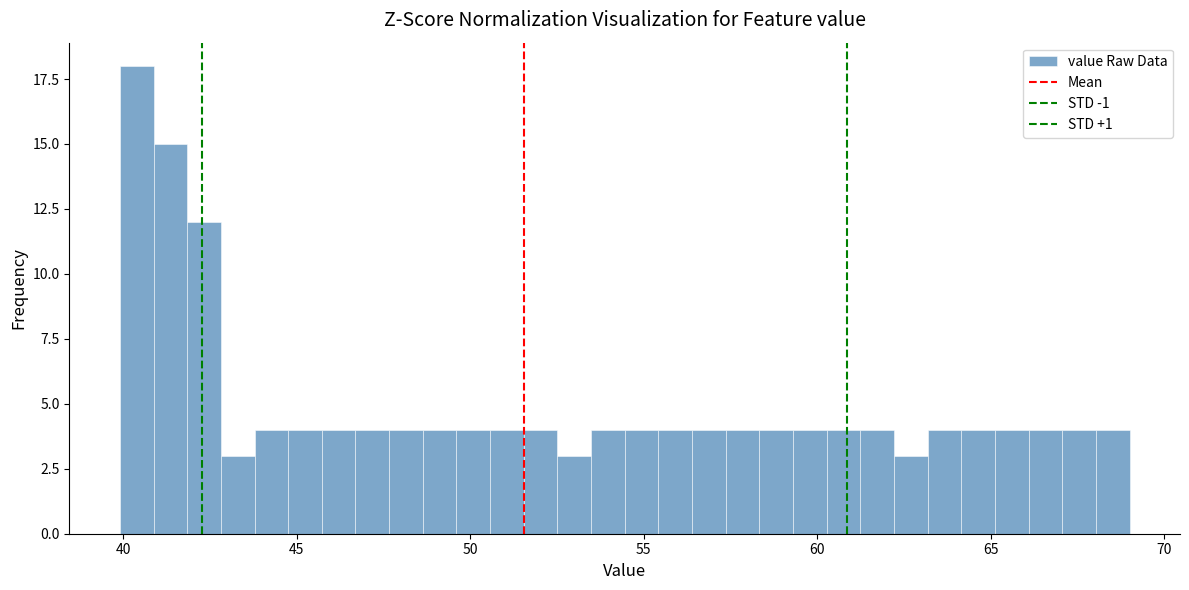

Around what value on the x-axis is the tallest bar? Give the approximate position of its centre, as read against the axis.

40.5